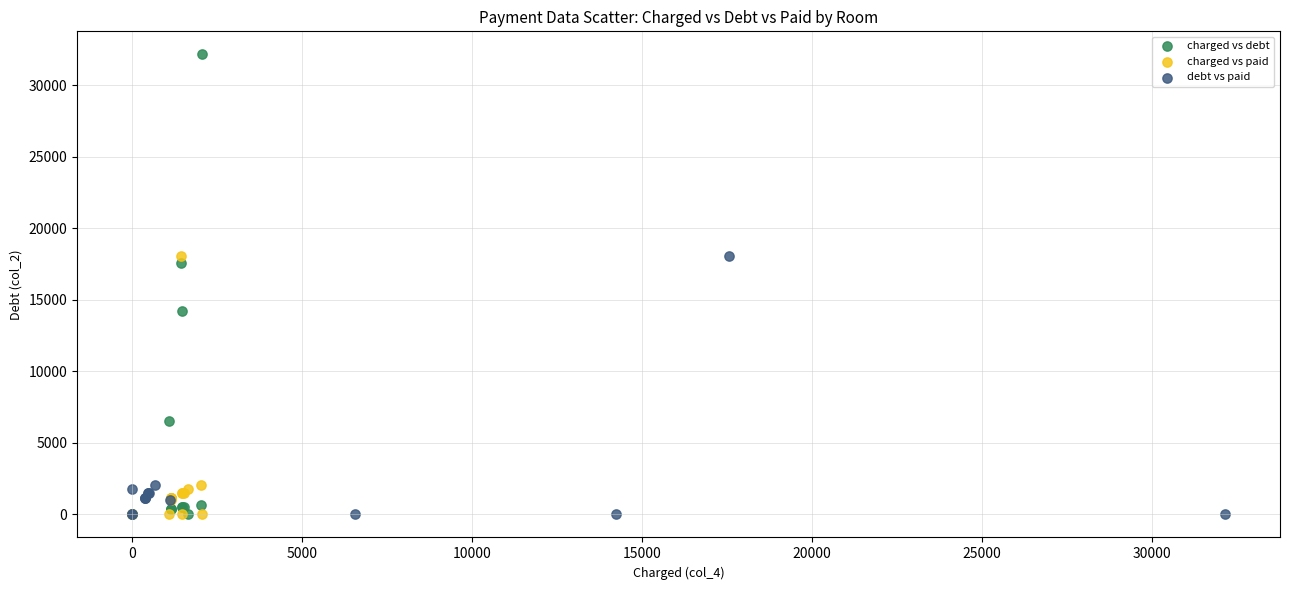

Which series contains the highest Y value?

charged vs debt